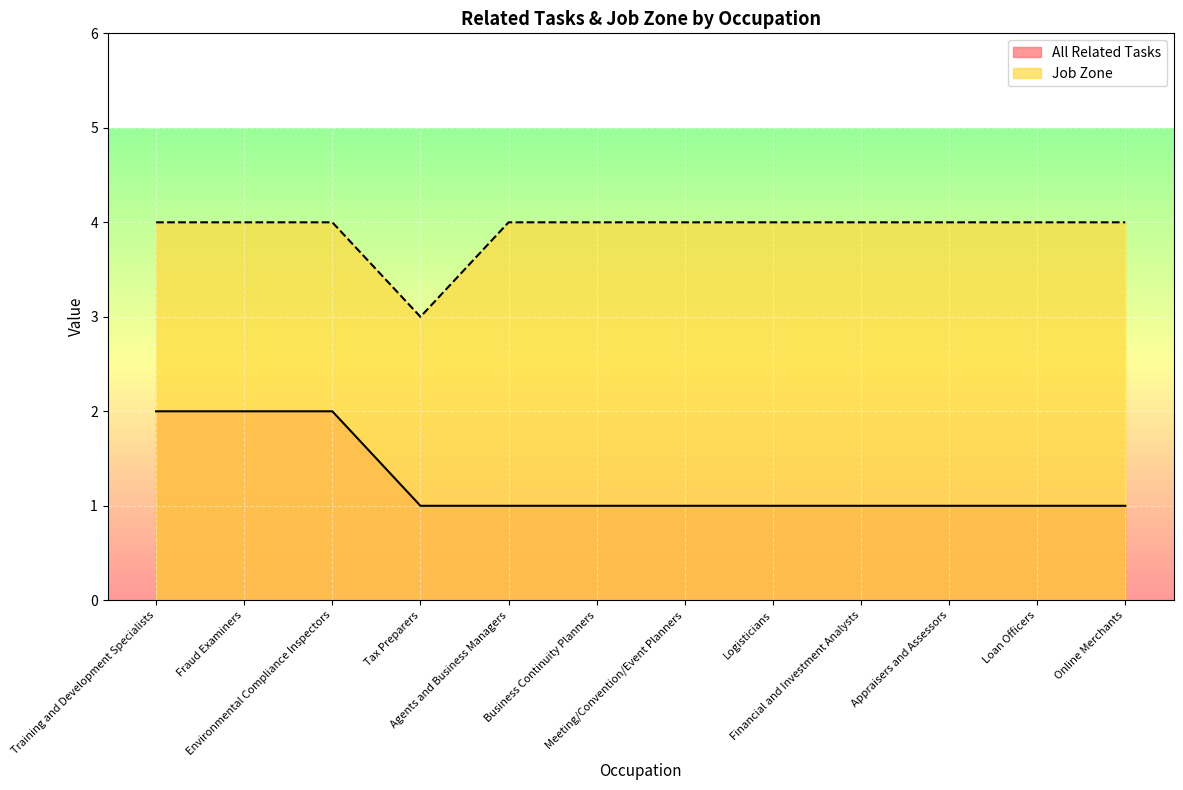

List the series in order of their overall mean, highest first.

Job Zone, All Related Tasks